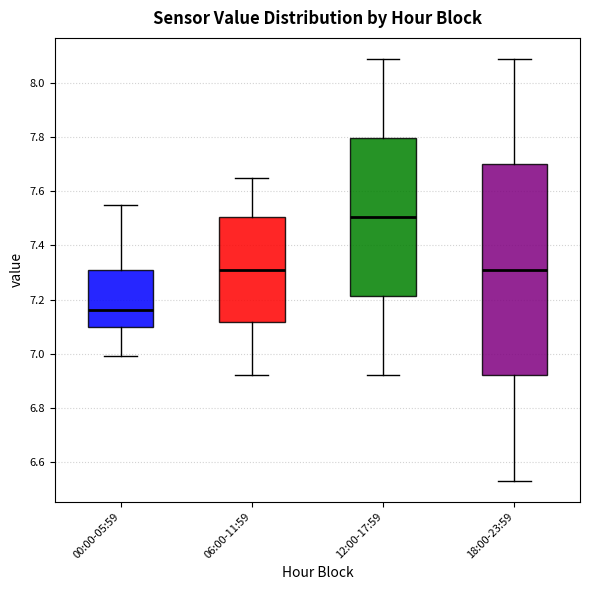

Which box's median line is the lowest?

00:00-05:59